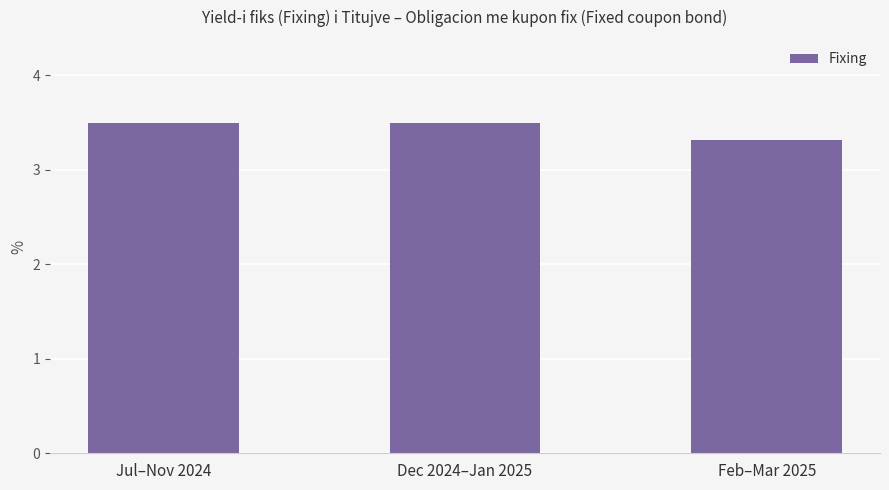

What is the approximate value at Jul–Nov 2024?

3.5